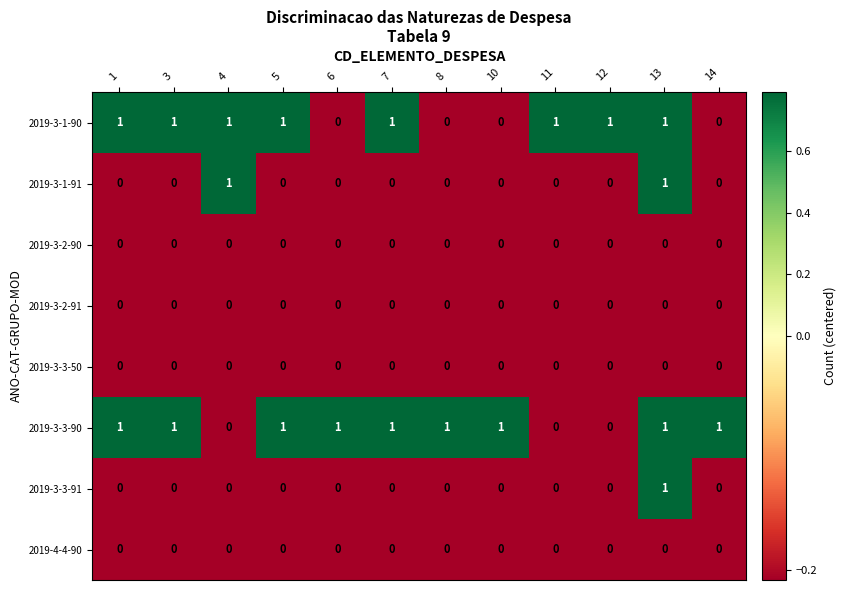

How many 2019-3-3-90 values are between 1 and 2?

9